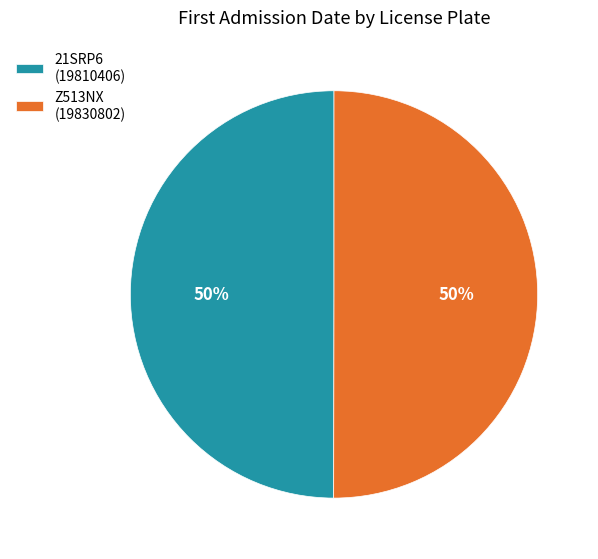

True or false: 21SRP6 accounts for 50% of the total.

True